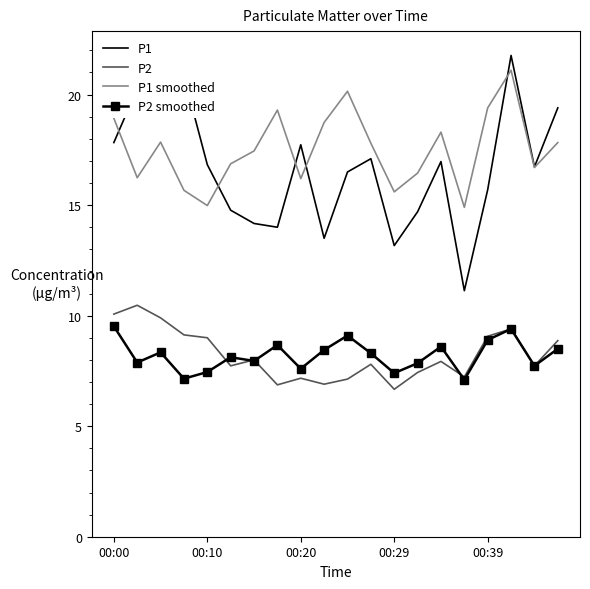

The P1 series shows 5.2 at 7. True or false?

False